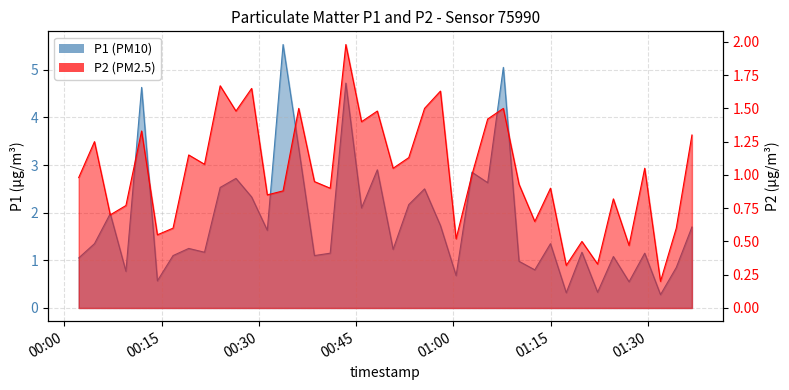

What is the difference between the second highest and minimum values in the P2 series?

1.5